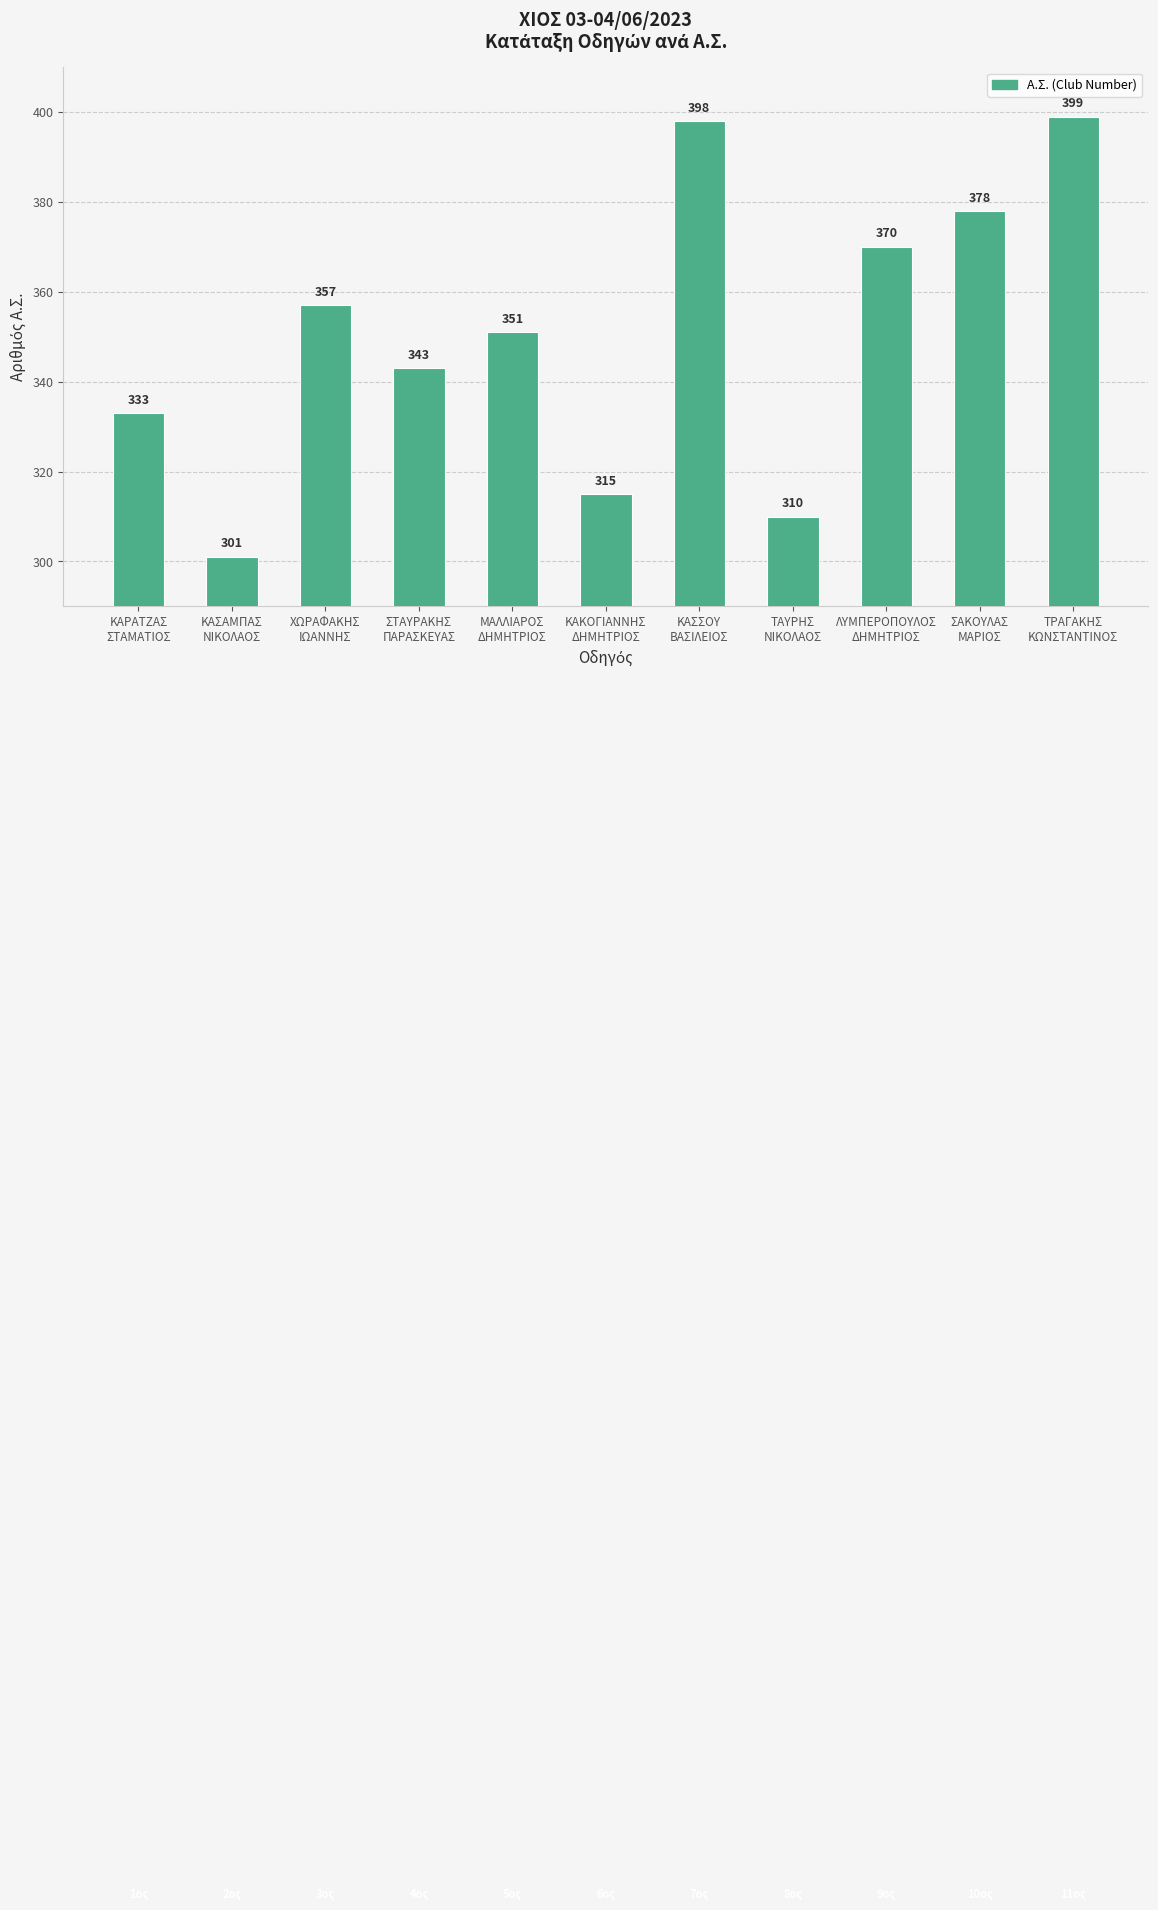

Reading right to left, what are all the values shown in this chart?

399	378	370	310	398	315	351	343	357	301	333